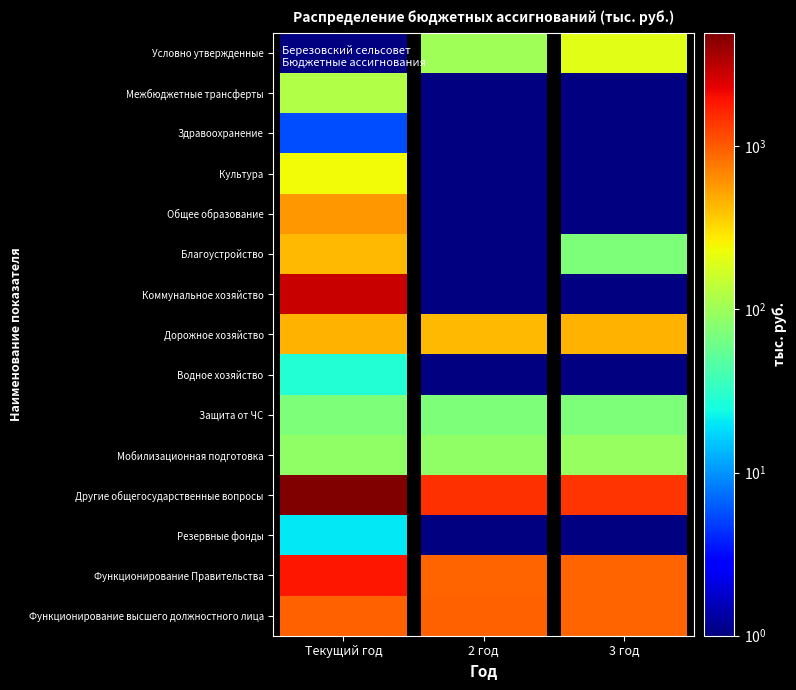

List the series in order of their peak value, lowest first.

Здравоохранение, Резервные фонды, Водное хозяйство, Защита от ЧС, Мобилизационная подготовка, Межбюджетные трансферты, Условно утвержденные, Культура, Благоустройство, Дорожное хозяйство, Общее образование, Функционирование высшего должностного лица, Функционирование Правительства, Коммунальное хозяйство, Другие общегосударственные вопросы